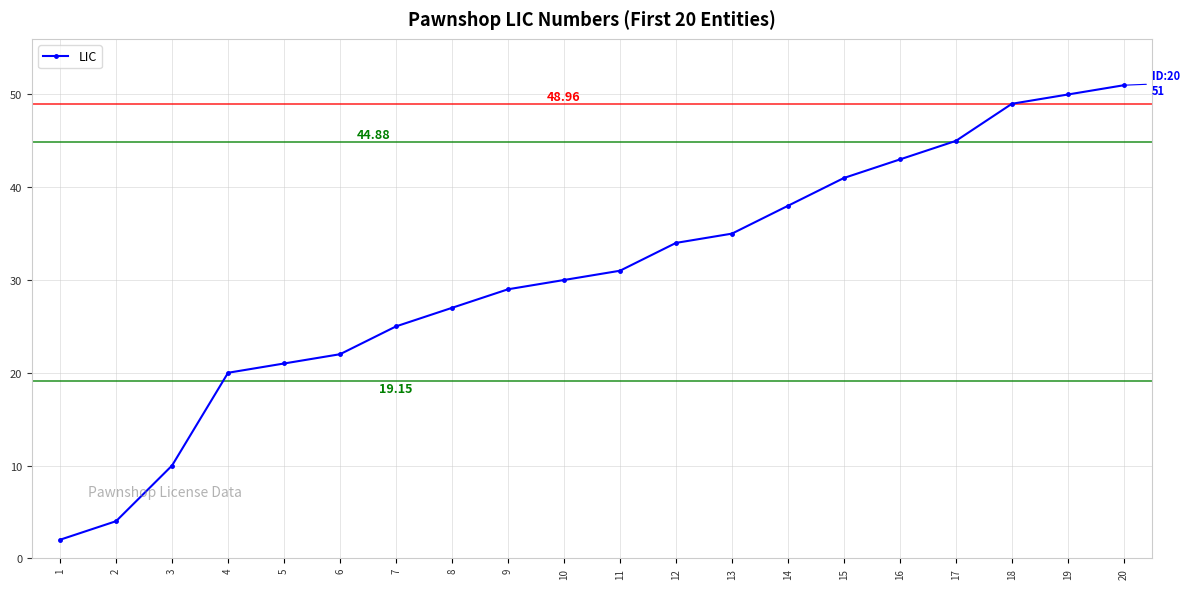

The chart shows a value of 25 at 19. True or false?

False